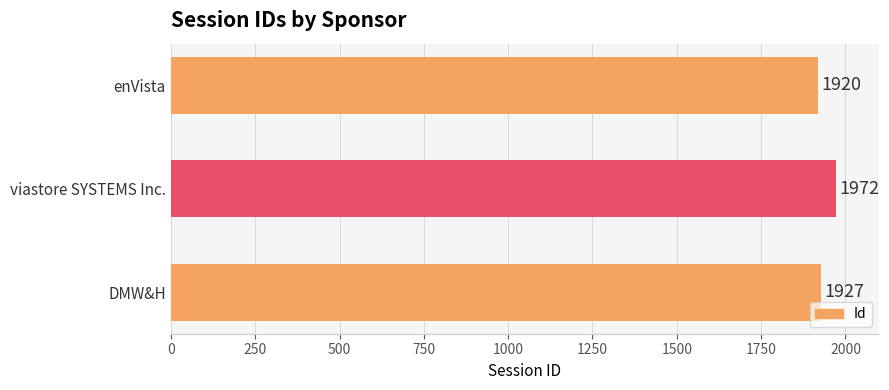

Which category has the highest value across all series?

viastore SYSTEMS Inc.